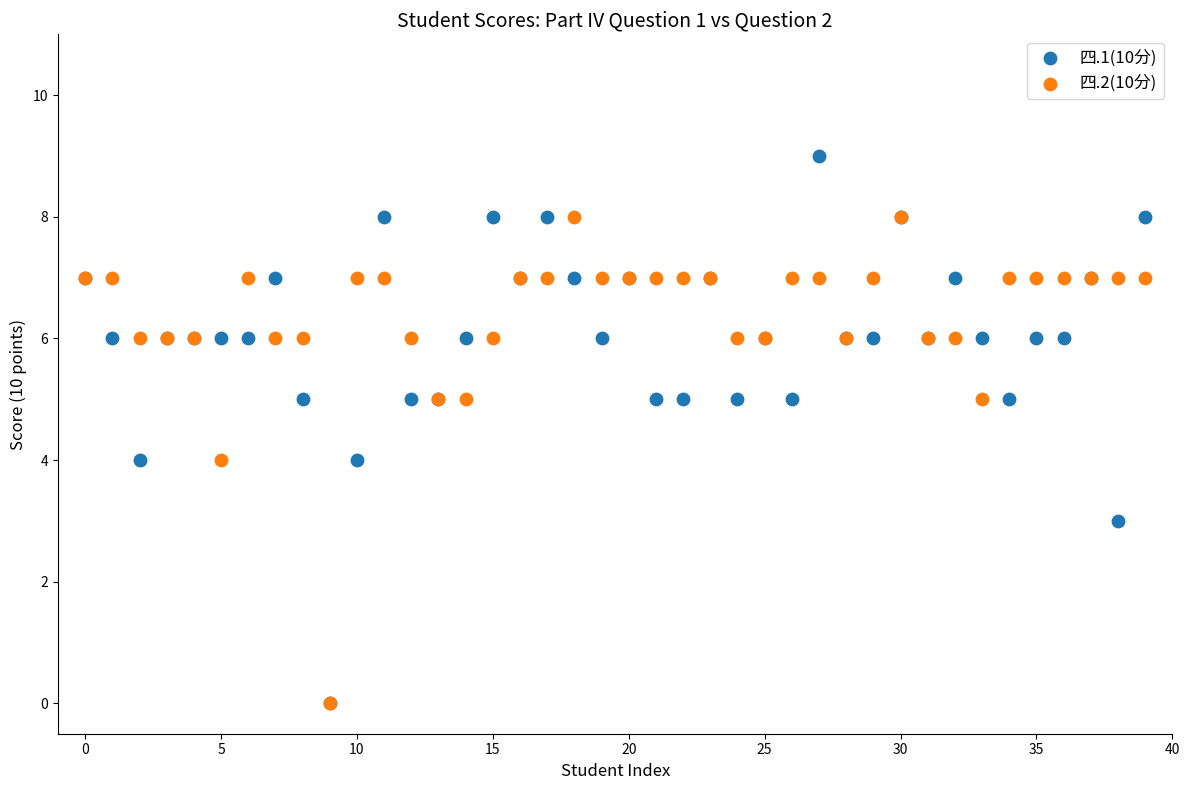

What are all the series names shown in the legend?

四.1(10分), 四.2(10分)